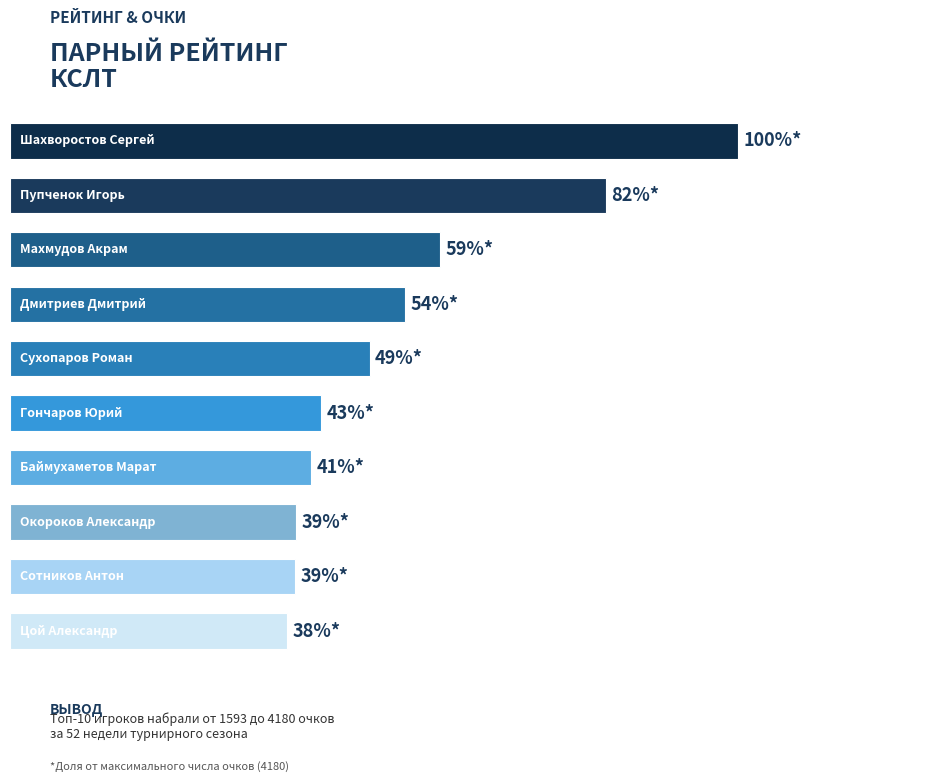

How many bars are there in total?

10